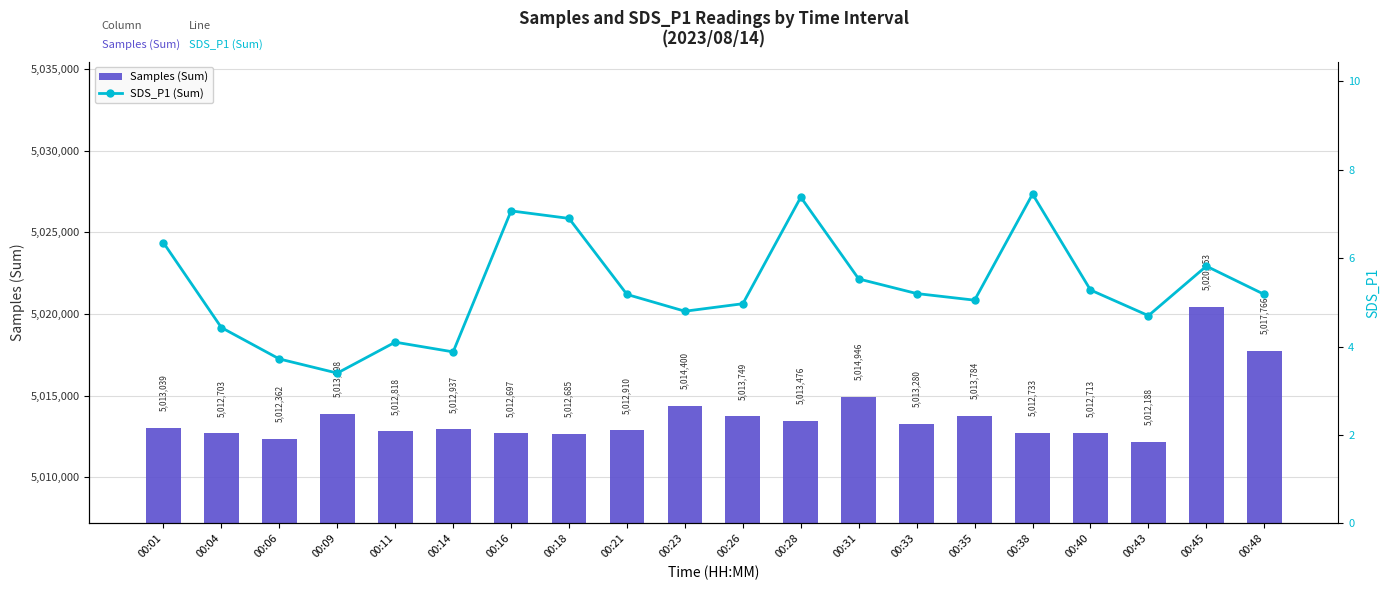

Which series has the widest spread of values?

Samples (Sum)